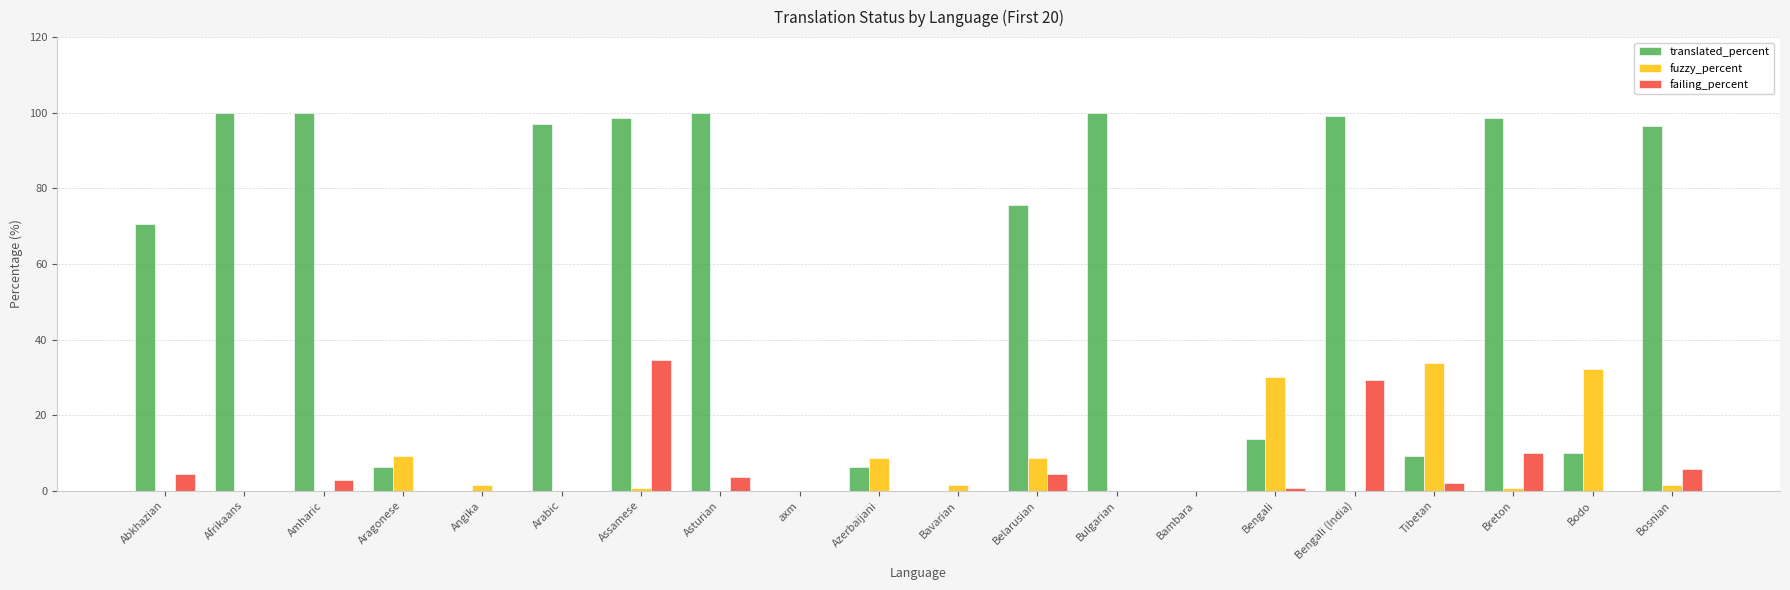

True or false: fuzzy_percent has a value of 13.9 at Azerbaijani.

False